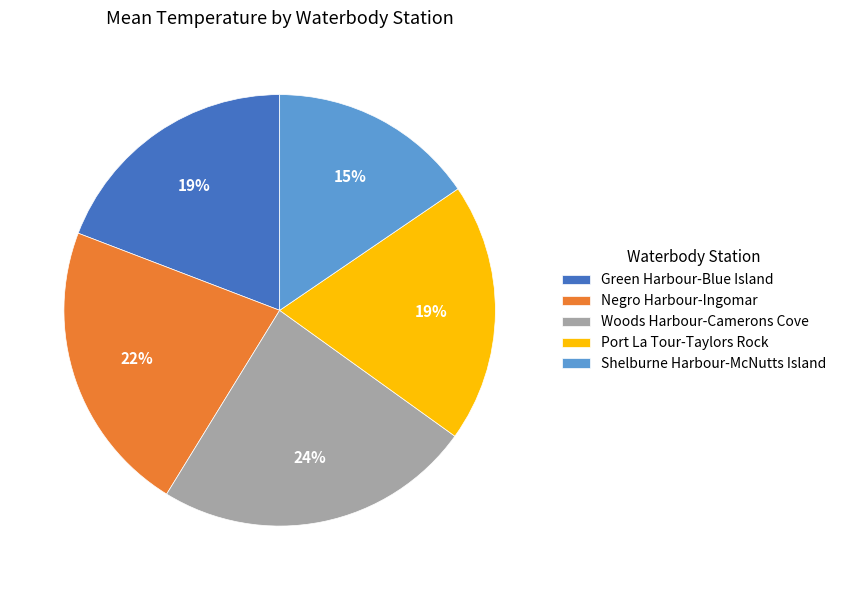

Approximately how many times larger is the value at Shelburne Harbour-McNutts Island compared to Negro Harbour-Ingomar?

0.7